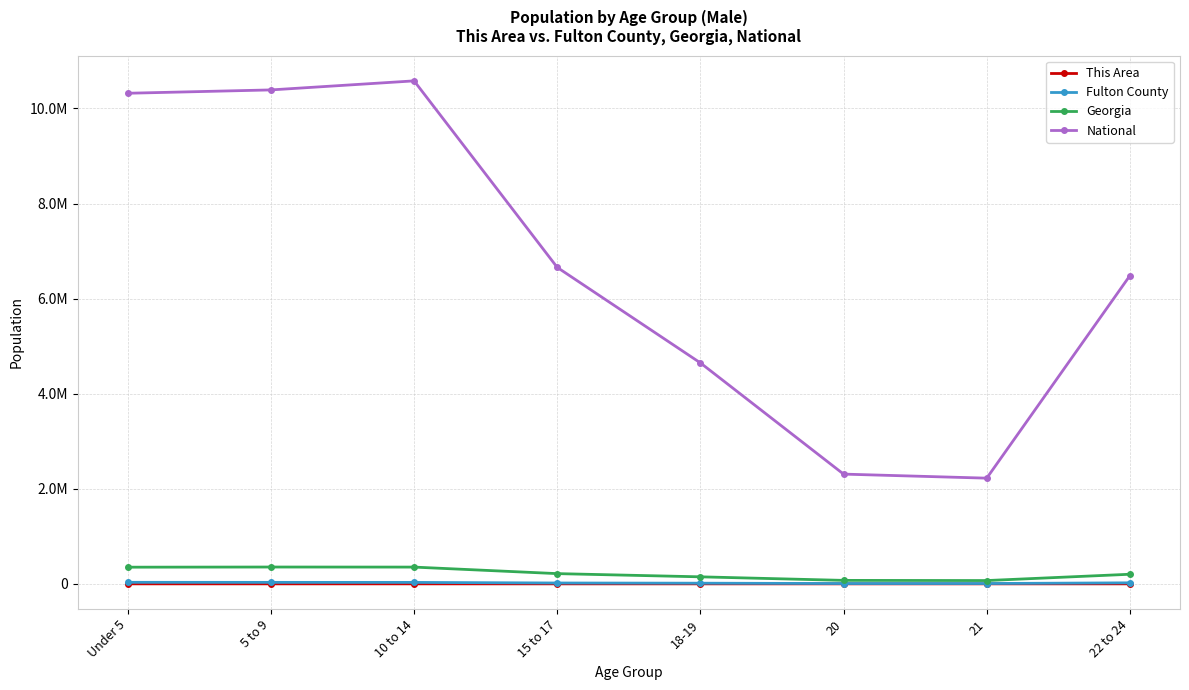

True or false: Fulton County and This Area intersect in this chart.

False